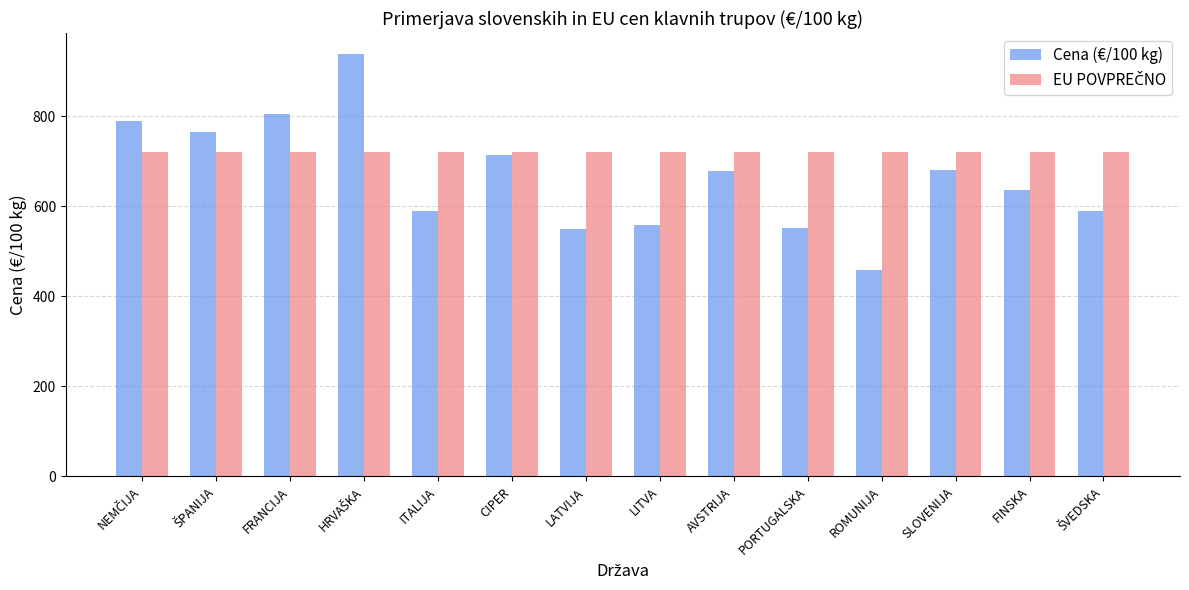

What is the lowest value of the Cena (€/100 kg) series?

457.6